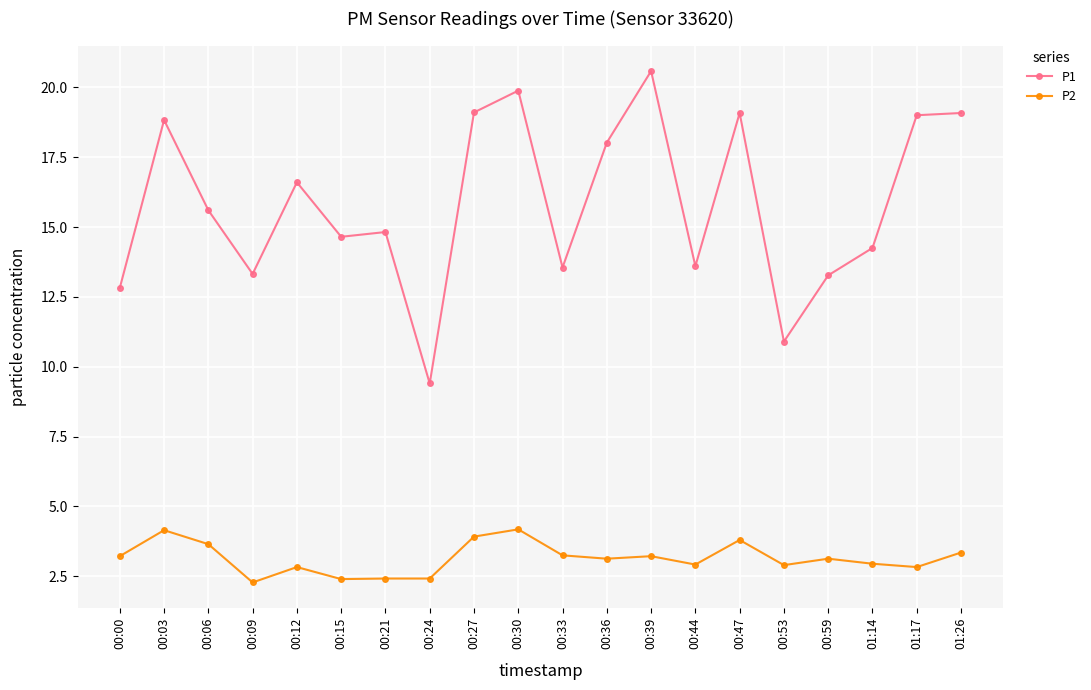

The value of P2 at 01:17 is 4.0. True or false?

False